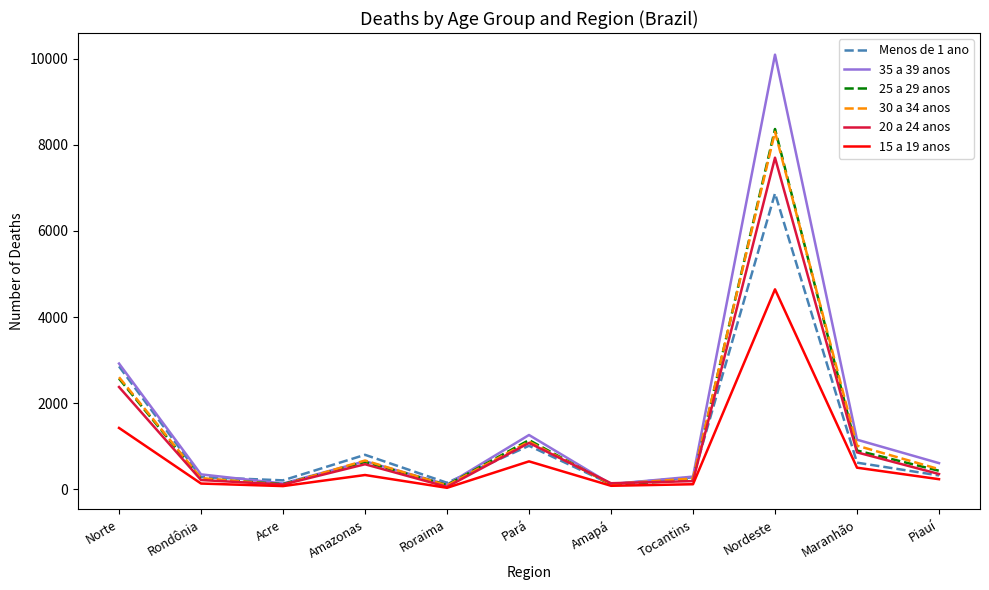

At which label is Menos de 1 ano closest to 3495?

Norte